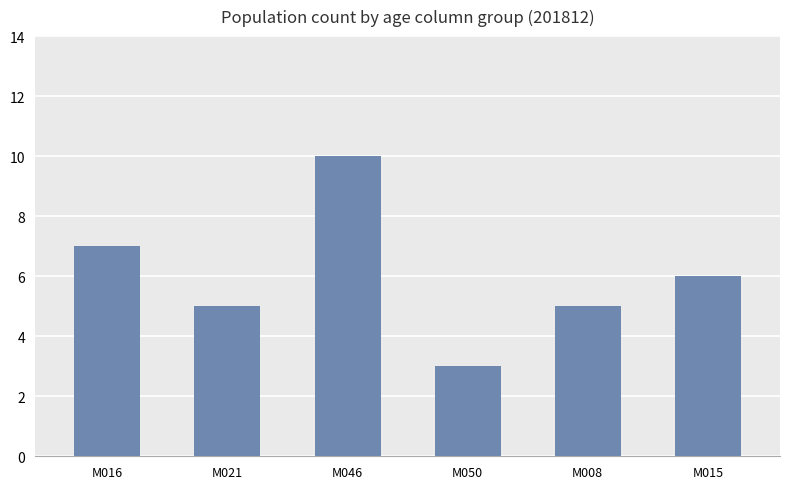

Which label corresponds to the smallest value in the chart?

M050